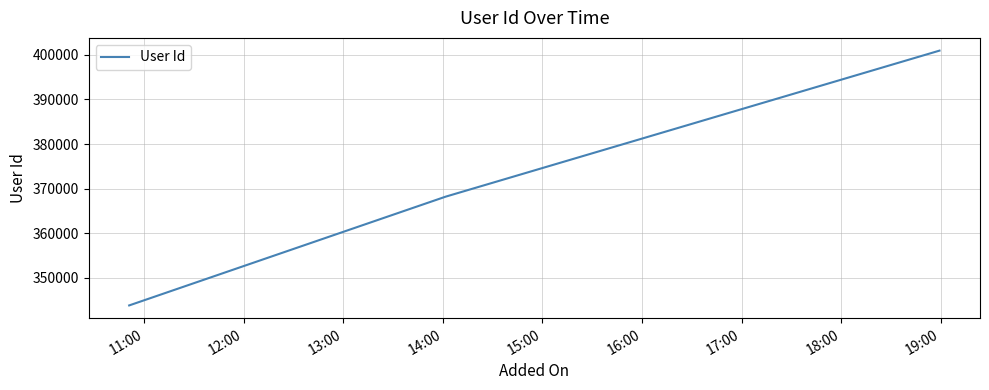

What is the maximum value shown in the chart?

400952